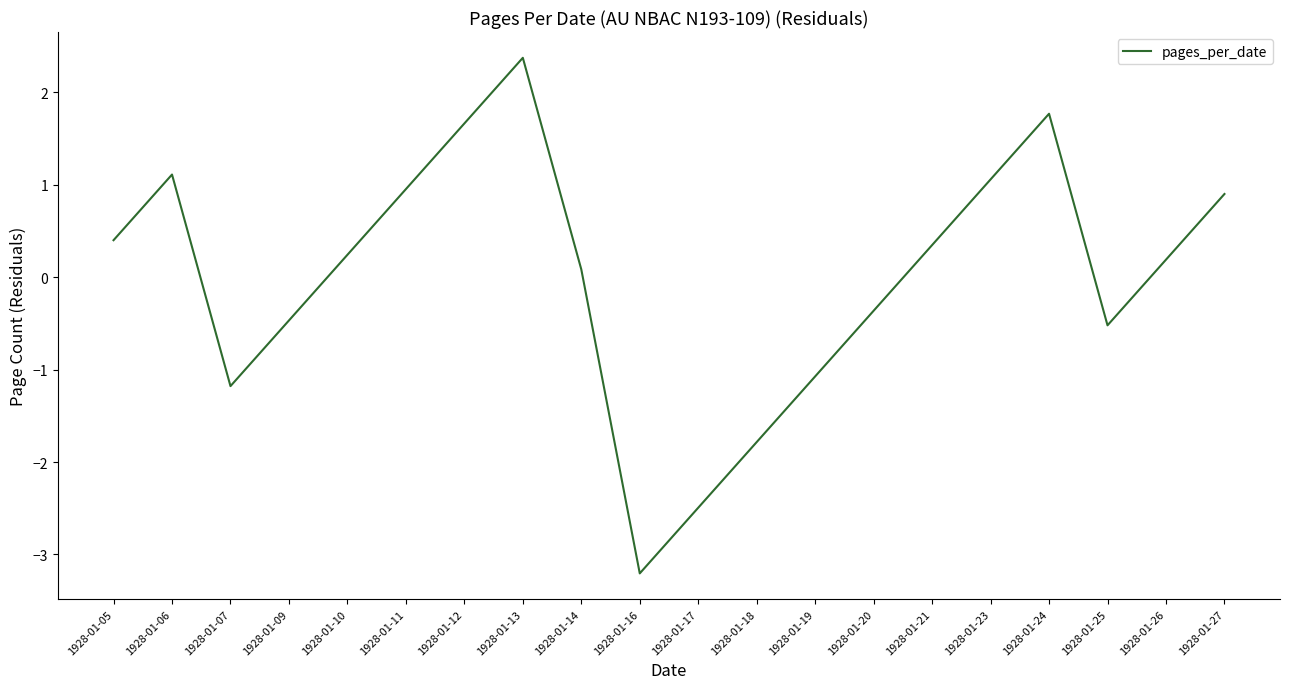

Rank the categories by value from highest to lowest.

1928-01-13, 1928-01-24, 1928-01-12, 1928-01-06, 1928-01-23, 1928-01-11, 1928-01-27, 1928-01-05, 1928-01-21, 1928-01-10, 1928-01-26, 1928-01-14, 1928-01-20, 1928-01-09, 1928-01-25, 1928-01-19, 1928-01-07, 1928-01-18, 1928-01-17, 1928-01-16